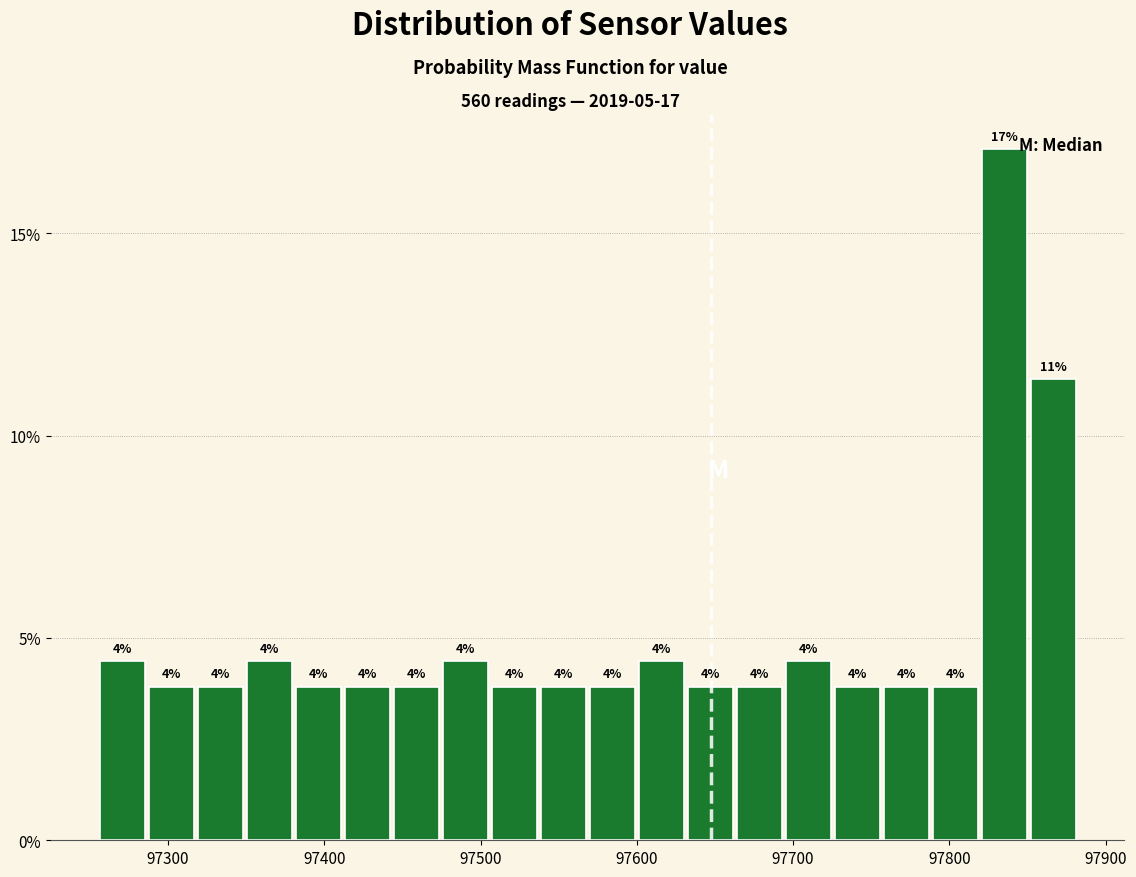

Around what value on the x-axis is the tallest bar? Give the approximate position of its centre, as read against the axis.

97840